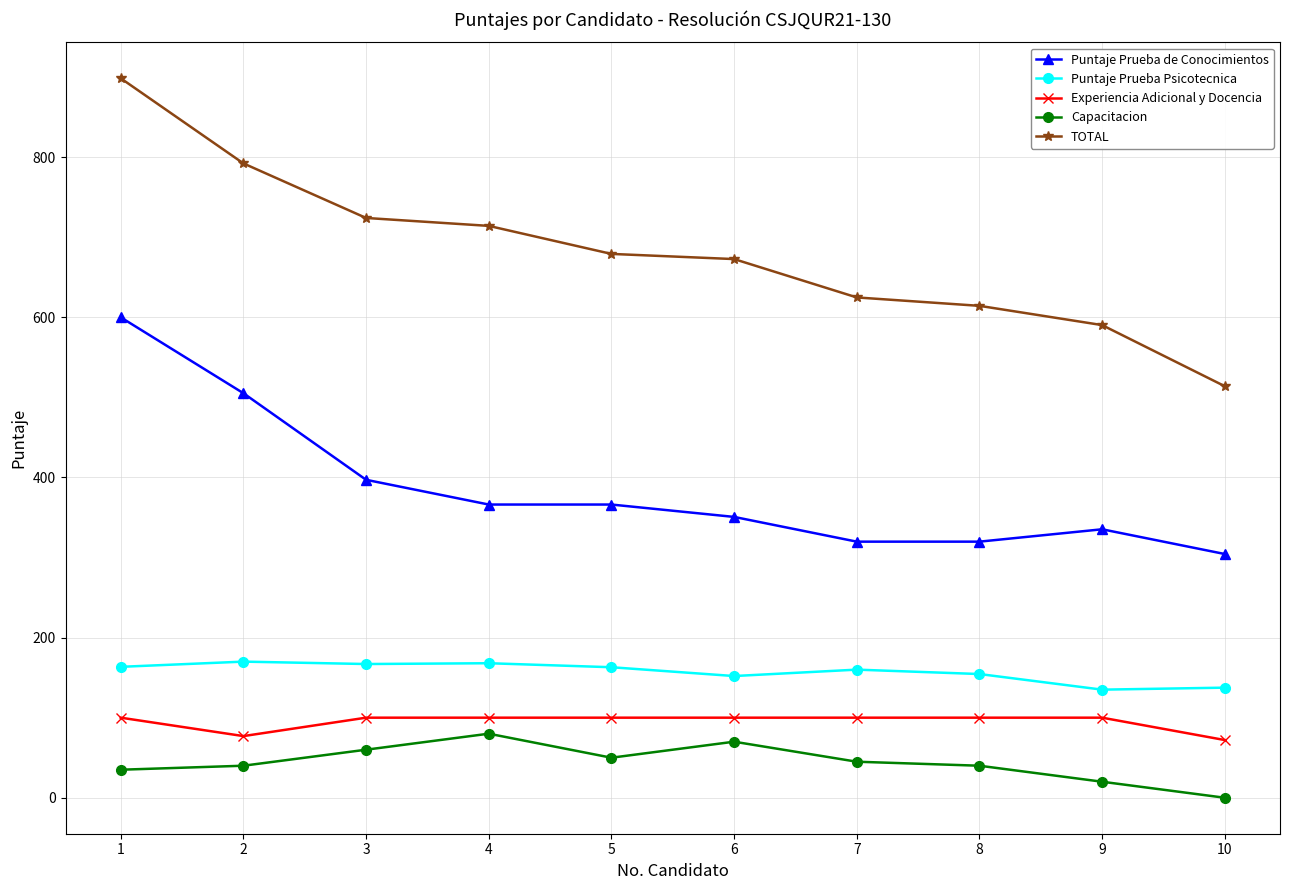

What is the greatest value displayed?

898.5